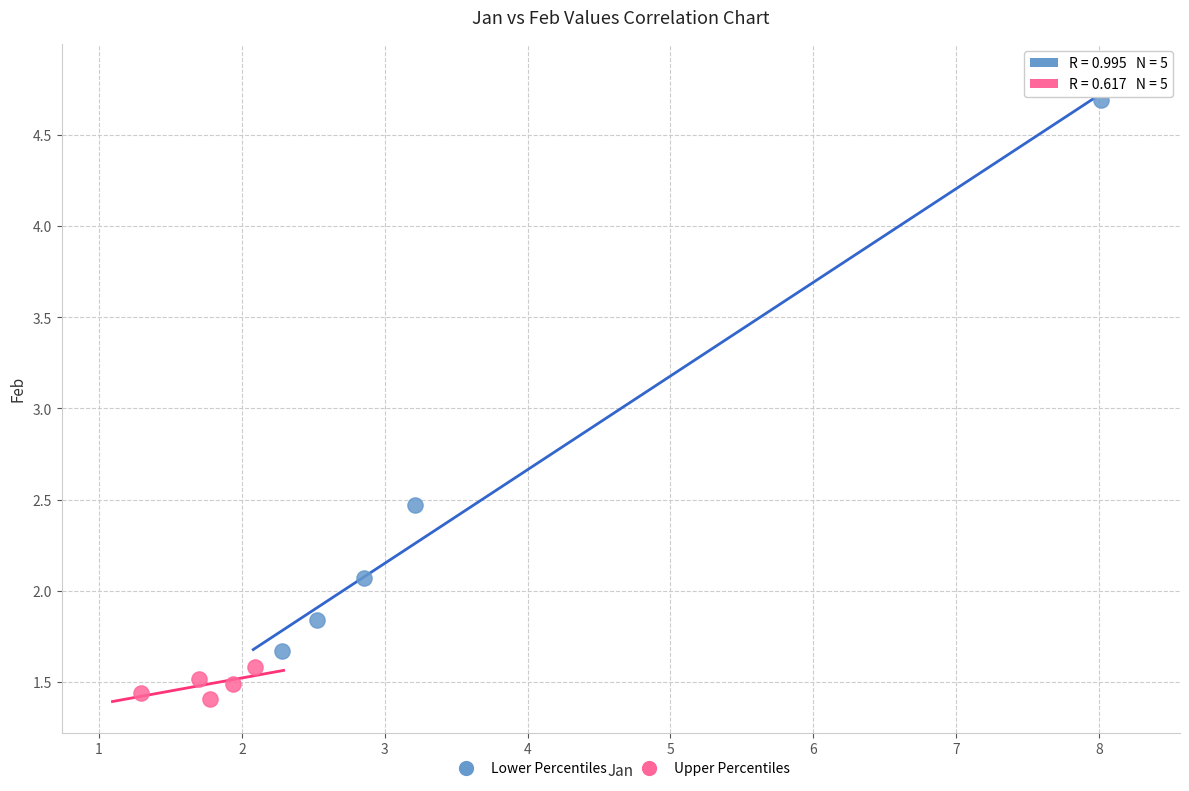

Which series has the largest Y range (max minus min)?

Lower Percentiles